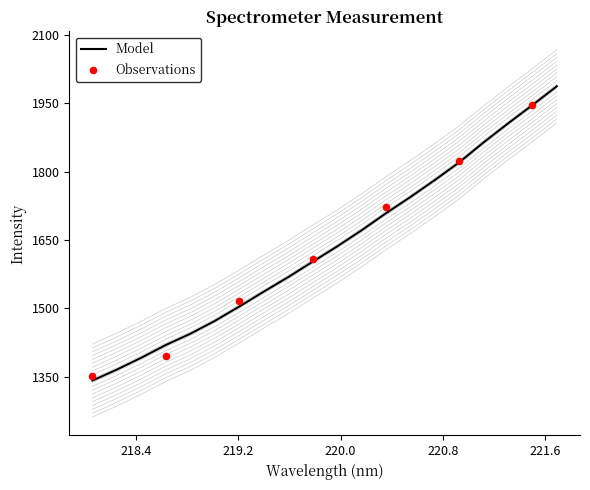

Which has a higher value, 220.5444 or 220.1623?

220.5444